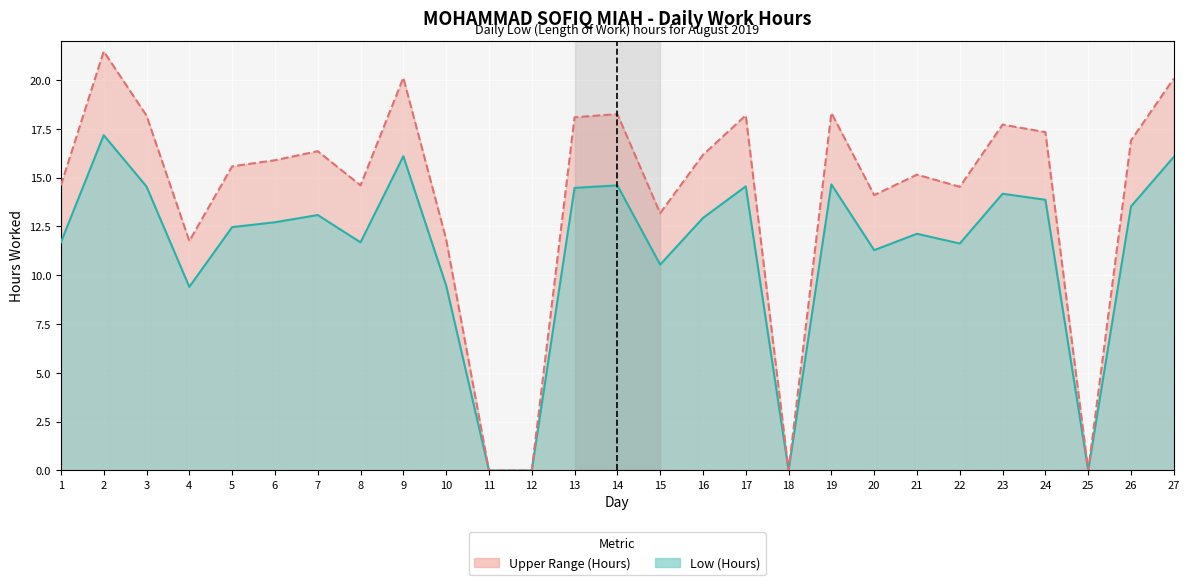

How many data points in Upper Range Line are above 15?

16